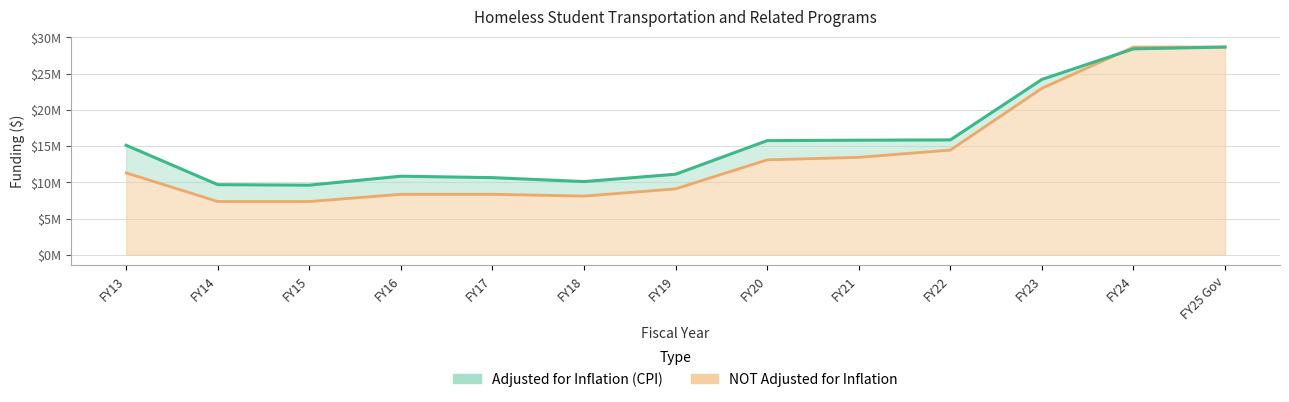

Which series has the widest spread of values?

NOT adjusted for inflation